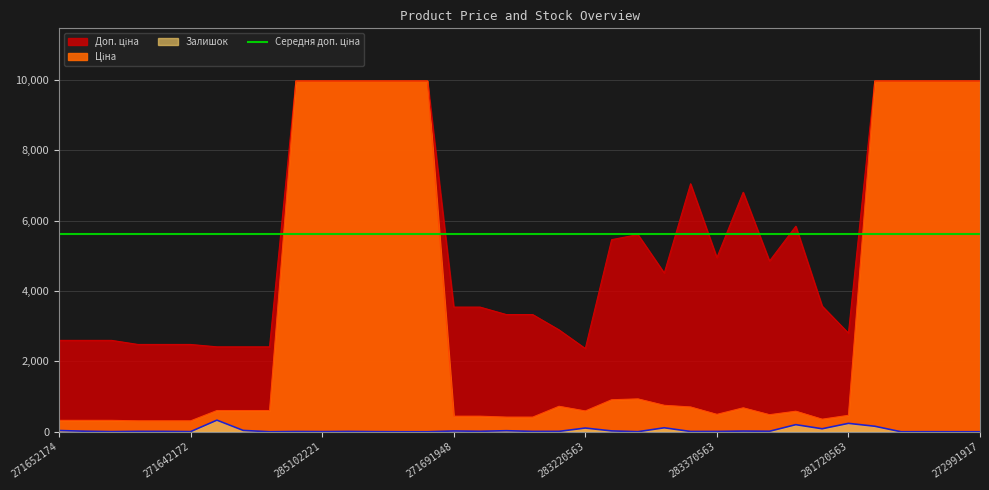

Where does the Залишок series first go above 11?

271652174